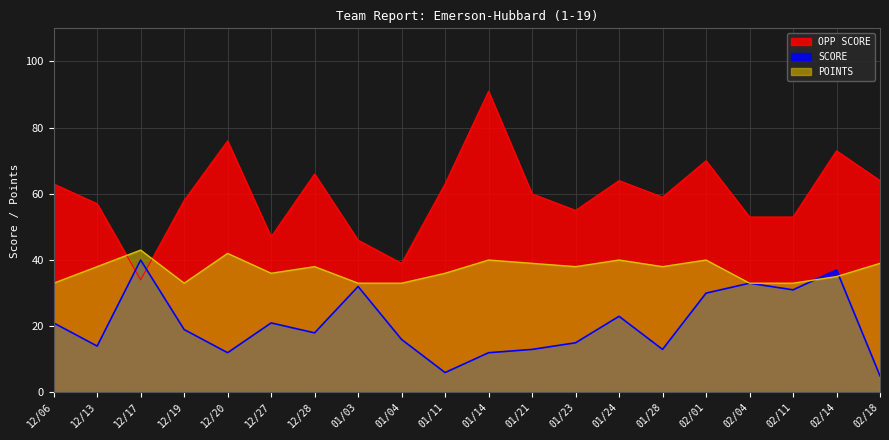

Where is POINTS nearest to the value 38?

12/13